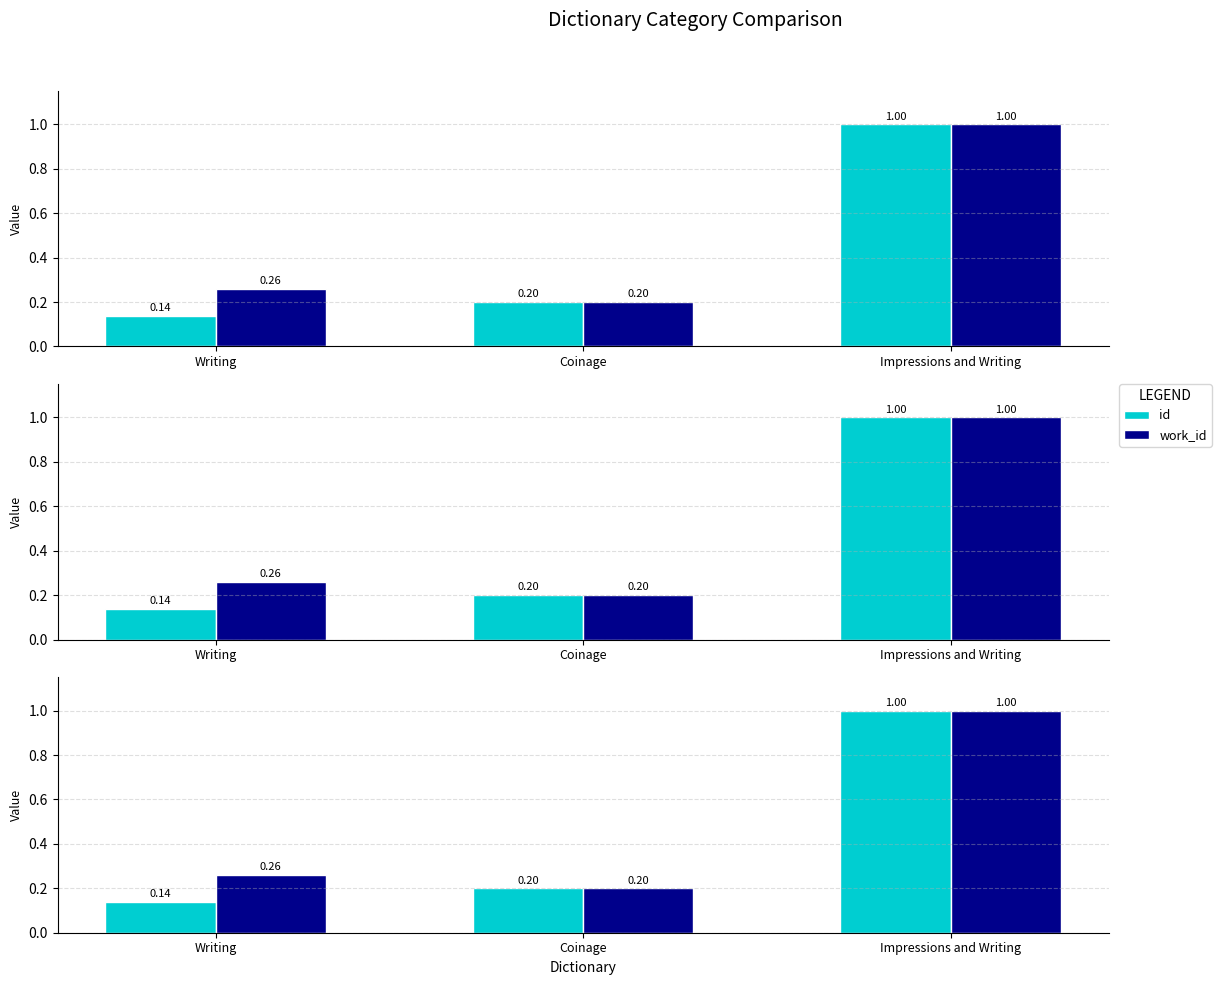

What is the total value across all series at Coinage?

0.4